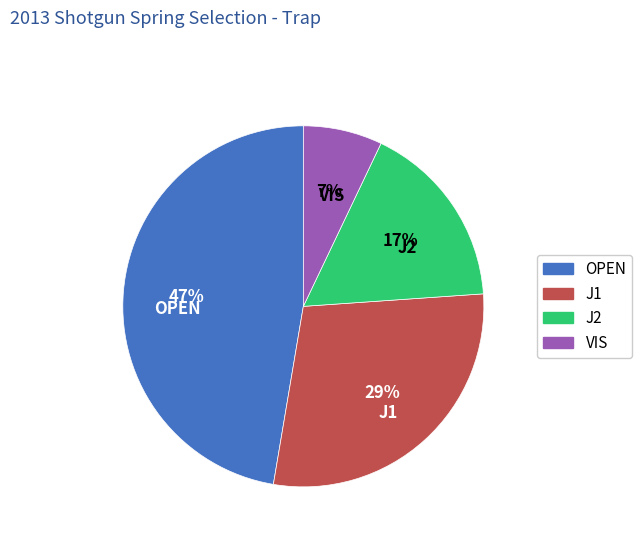

What is the smallest slice in the pie chart?

VIS